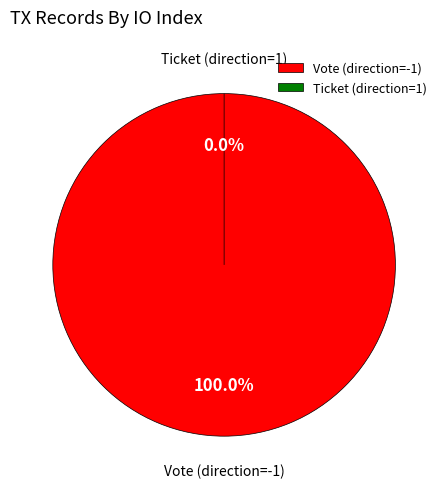

What is the majority slice?

Vote (direction=-1)